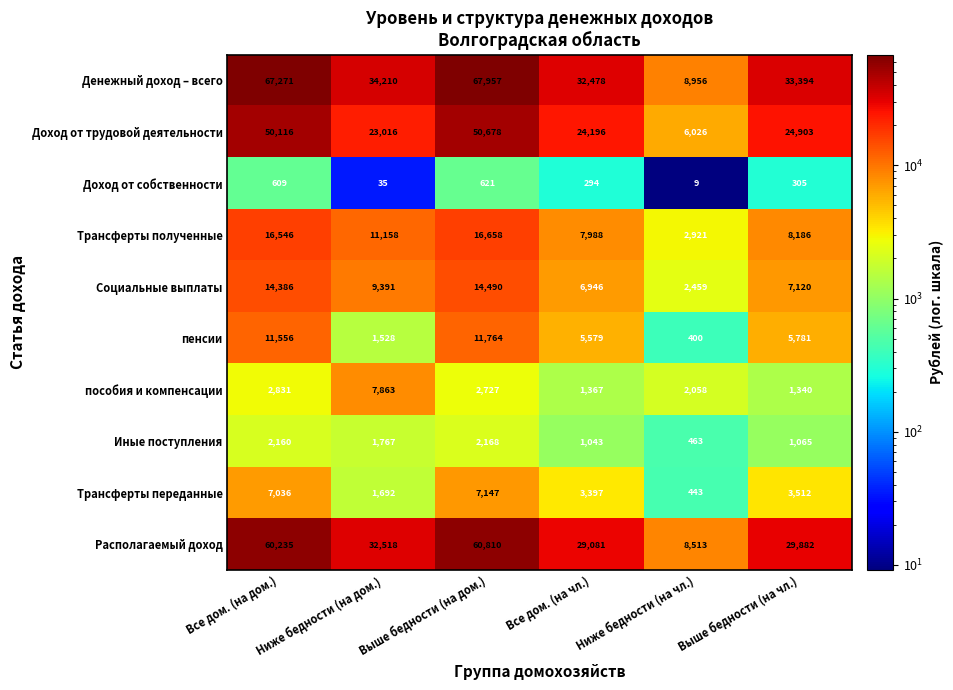

What is the difference between the maximum and second lowest values in the Иные поступления series?

1125